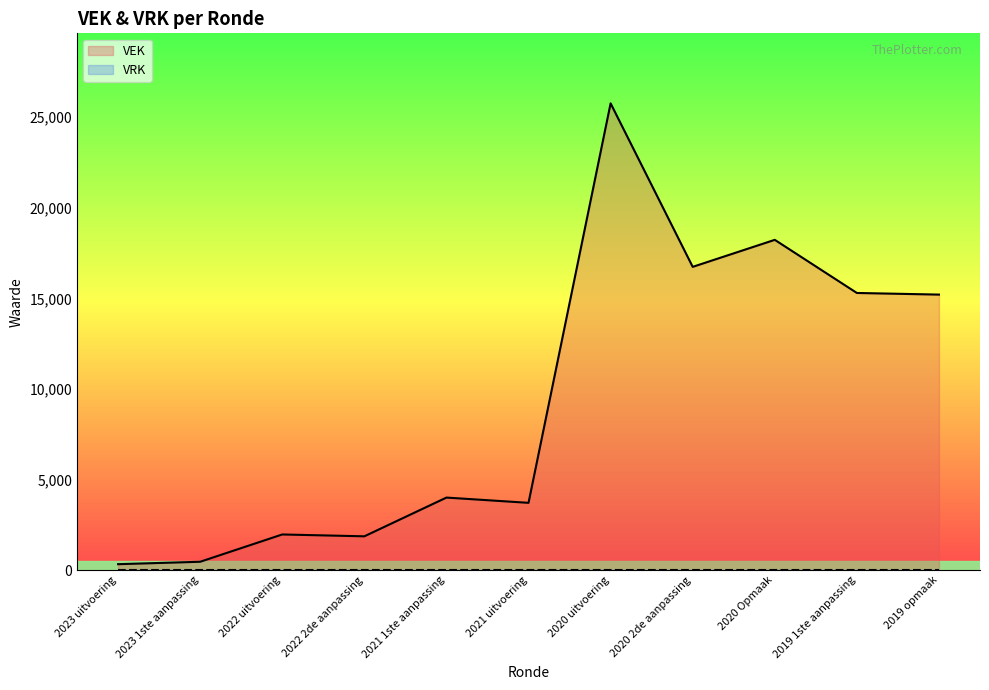

What is the label of the 5th point from the right?

2020 uitvoering